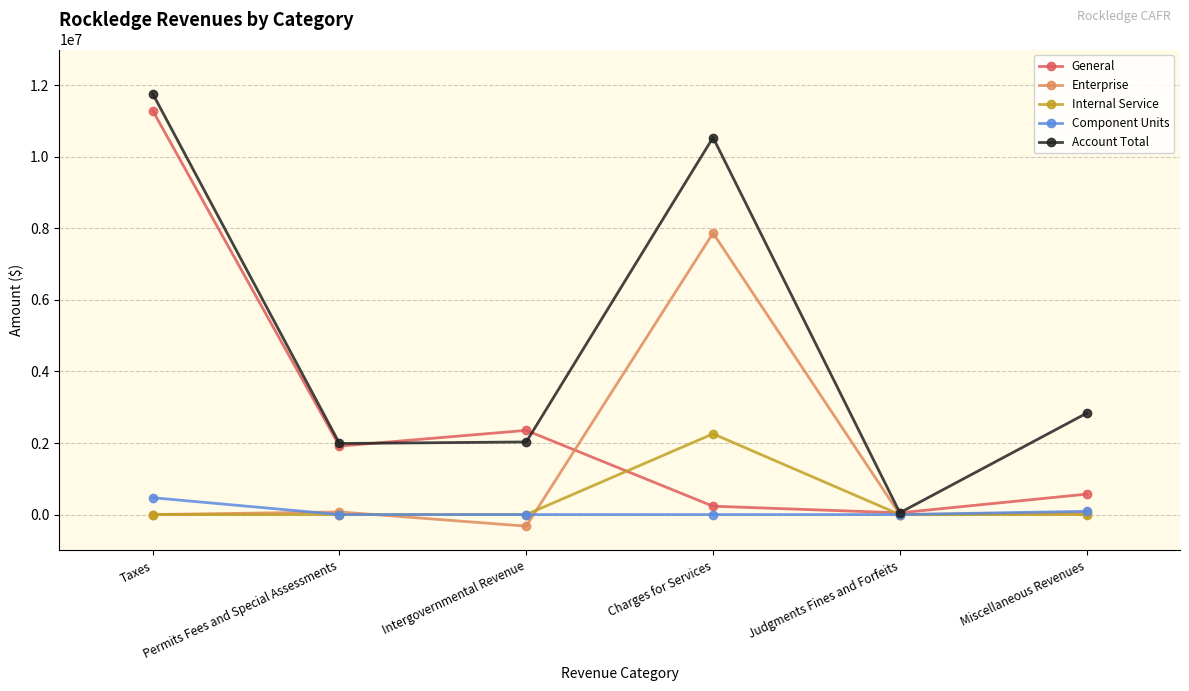

How many data points in General are less than 1912829?

3